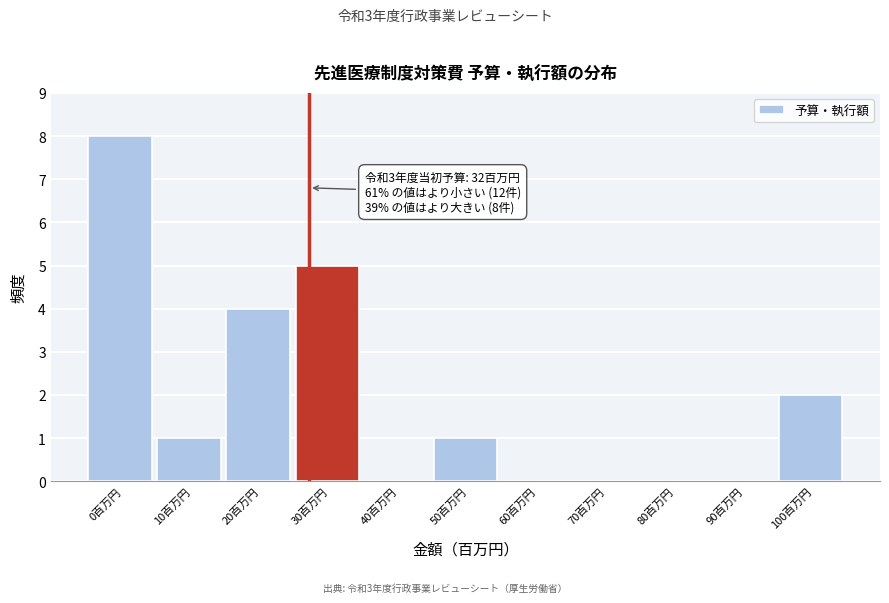

Reading left to right, transcribe all the data shown in this chart.

0百万円=8	10百万円=1	20百万円=4	30百万円=5	40百万円=0	50百万円=1	60百万円=0	70百万円=0	80百万円=0	90百万円=0	100百万円=2